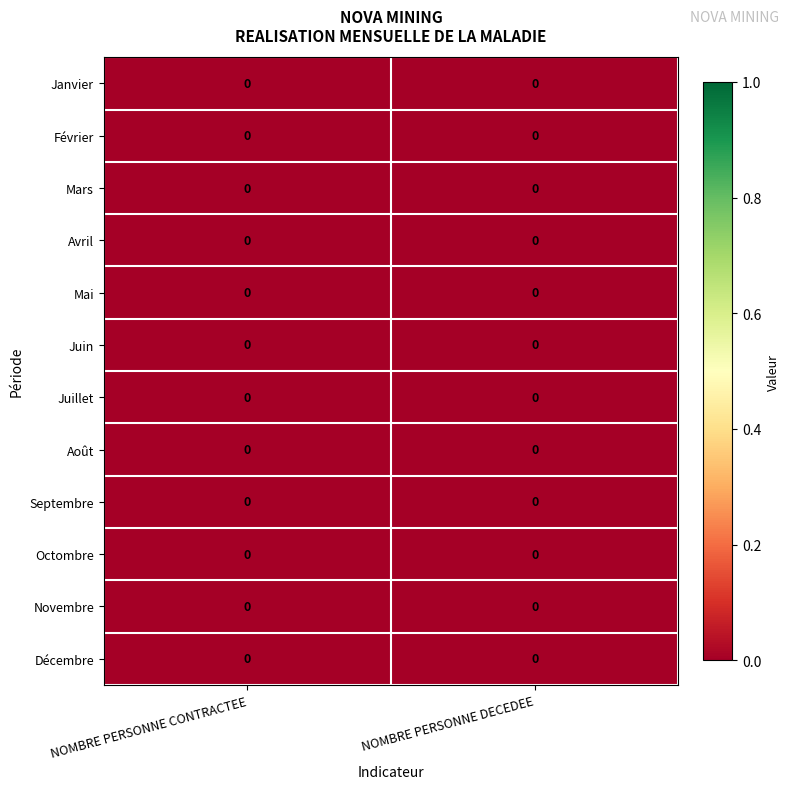

Which label corresponds to the smallest value in the chart?

NOMBRE PERSONNE CONTRACTEE